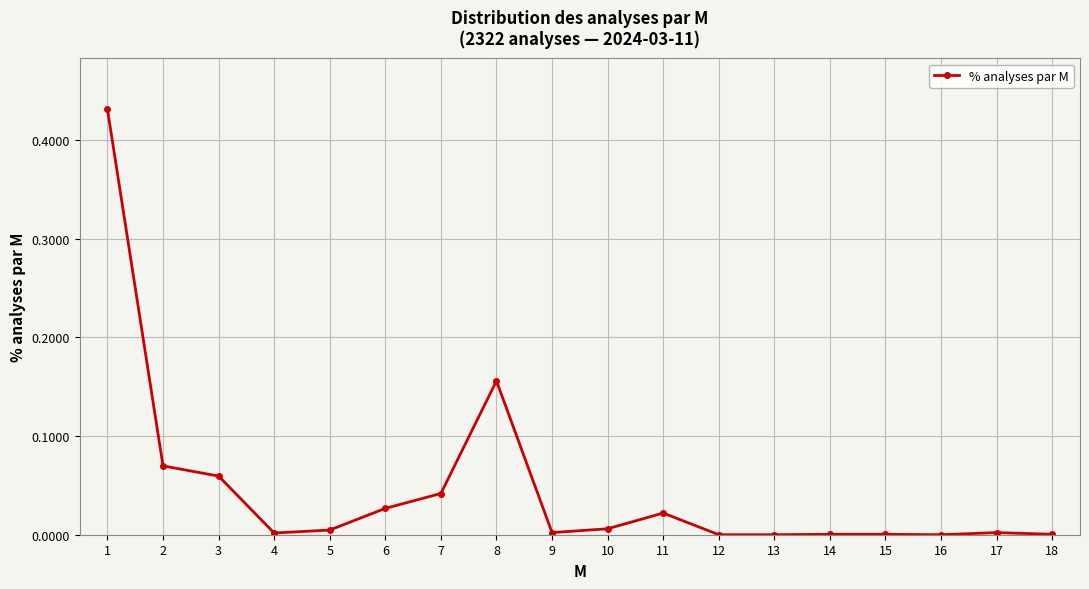

Between 15 and 7, which is larger?

7